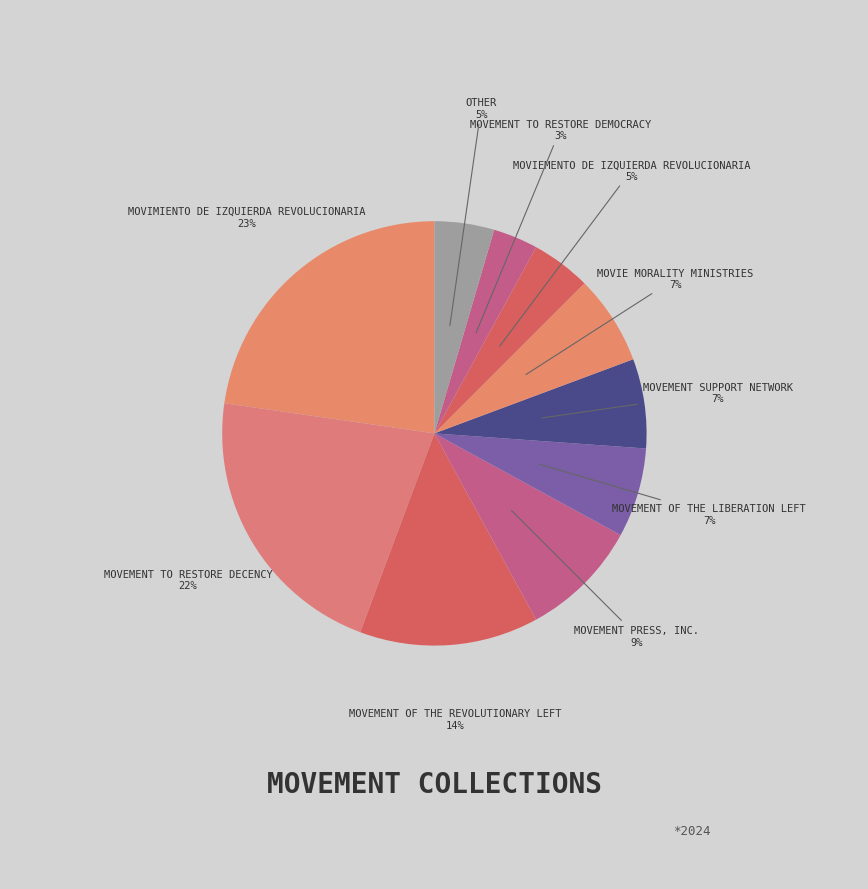

Which slice is the largest?

Movimiento de Izquierda Revolucionaria